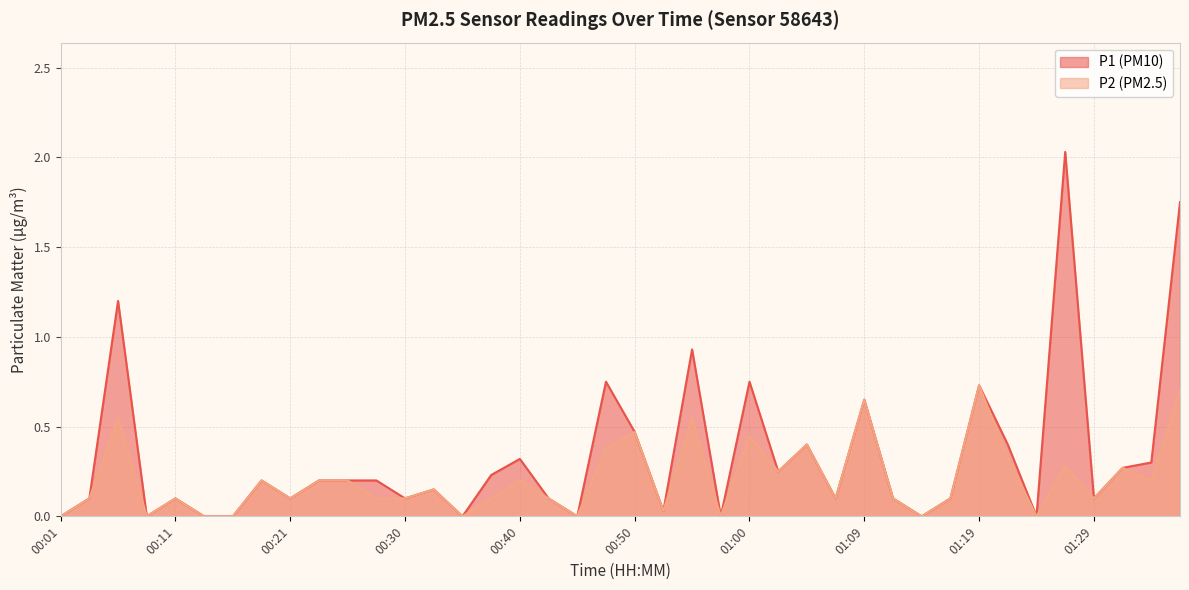

What is the sum of the P2 values at 01:04 and 01:17?

0.5